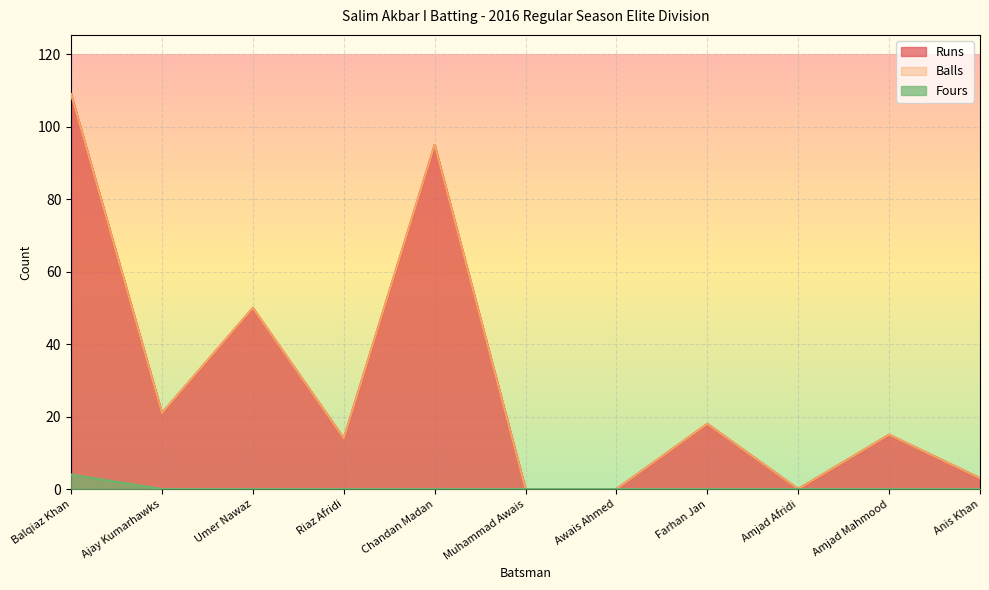

What is the value of the Runs point at the 3rd from the left?

50